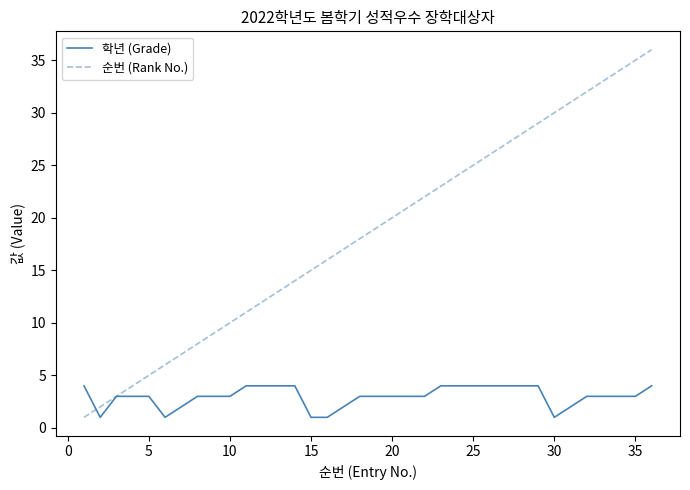

Which series has the widest spread of values?

순번 (Rank No.)